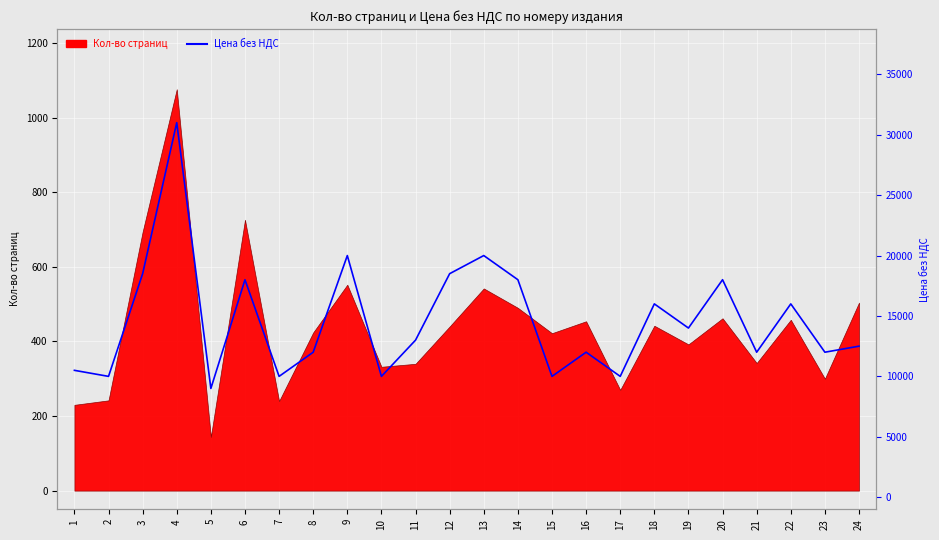

The chart shows a value of 20000 at 9. True or false?

True